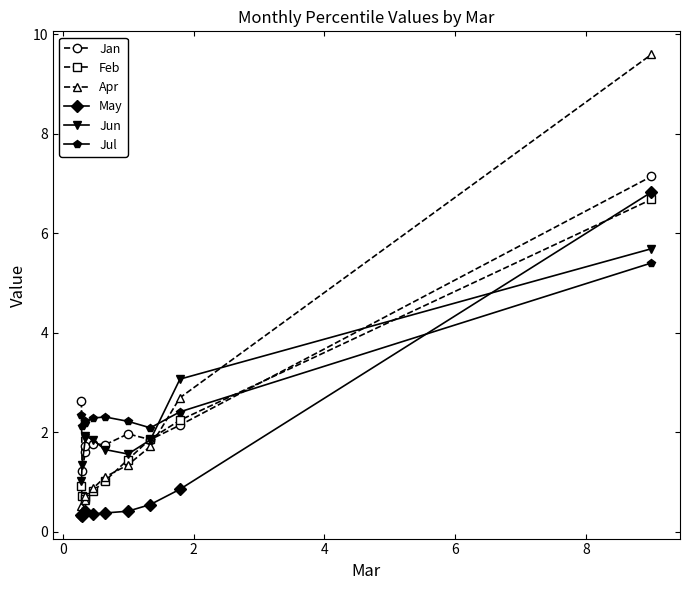

How many intersections are there between Jan and Apr?

1